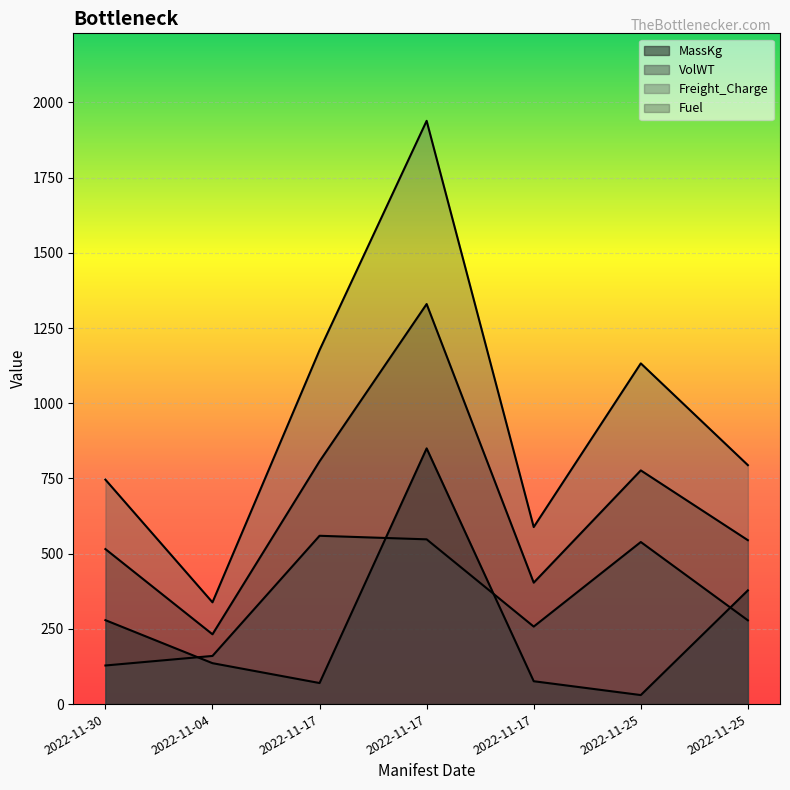

The MassKg series shows 403.2 at 2022-11-30. True or false?

False